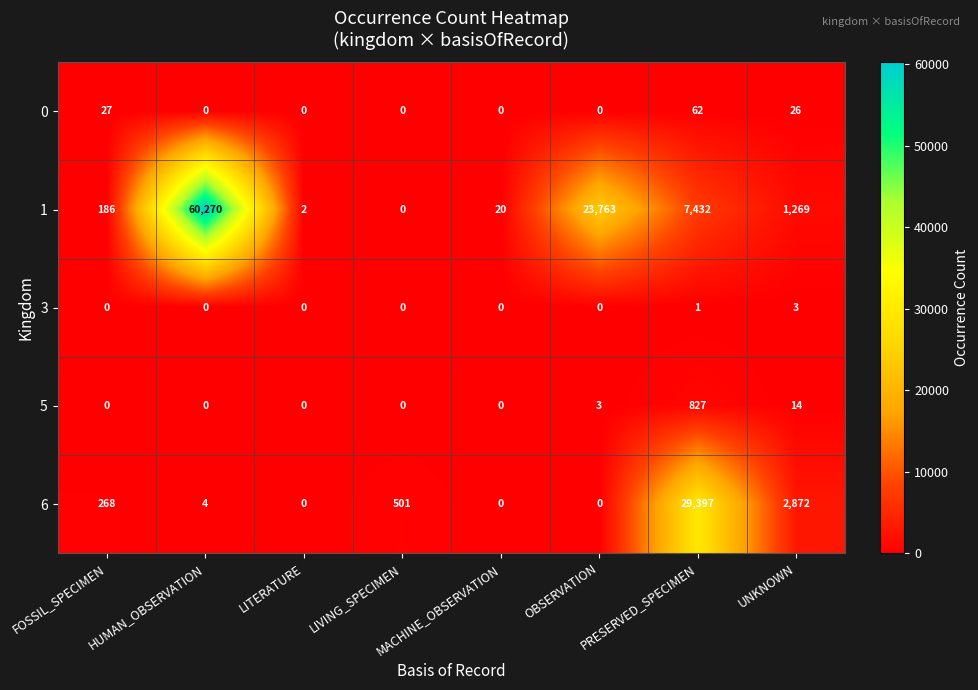

The 3 series shows 0 at LITERATURE. True or false?

True